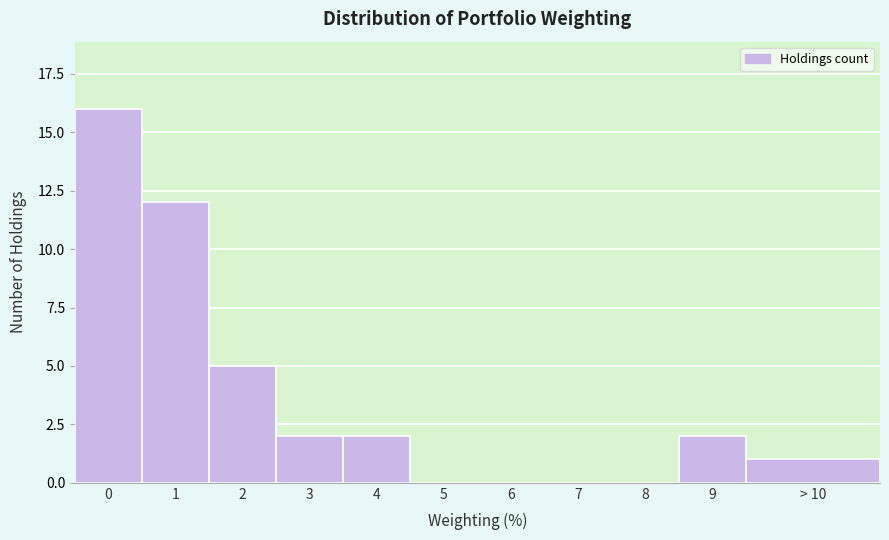

Reading left to right, what are all the values shown in this chart?

0=16	1=12	2=5	3=2	4=2	5=0	6=0	7=0	8=0	9=2	> 10=1